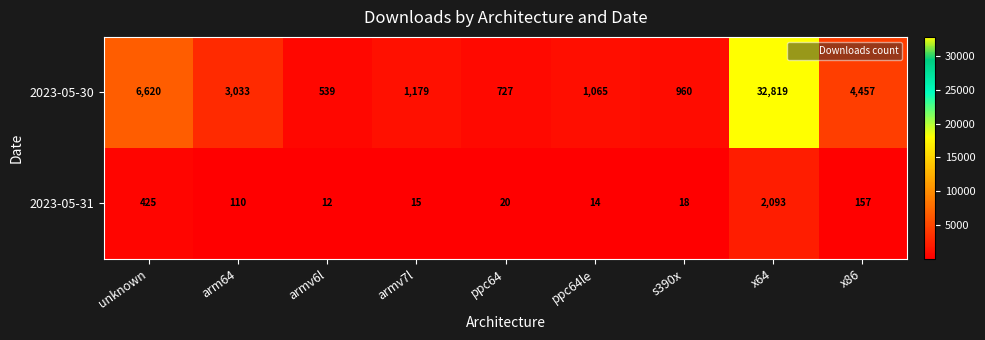

Reading left to right, list all the values displayed in this chart.

2023-05-30: unknown=6620	arm64=3033	armv6l=539	armv7l=1179	ppc64=727	ppc64le=1065	s390x=960	x64=32819	x86=4457
2023-05-31: unknown=425	arm64=110	armv6l=12	armv7l=15	ppc64=20	ppc64le=14	s390x=18	x64=2093	x86=157